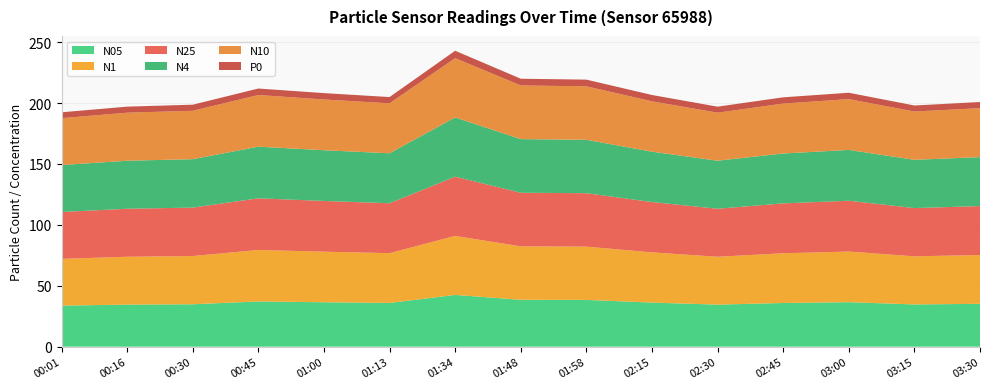

Reading left to right, extract all data points from this chart.

N05: 33.7	34.5	34.8	37.1	36.5	35.9	42.5	38.5	38.4	36.2	34.5	35.9	36.5	34.7	35.2
N1: 38.4	39.3	39.6	42.3	41.5	40.9	48.4	43.9	43.7	41.2	39.3	40.8	41.6	39.5	40.1
N25: 38.5	39.4	39.7	42.4	41.6	41.0	48.6	44.0	43.9	41.3	39.4	40.9	41.7	39.6	40.2
N4: 38.5	39.4	39.8	42.4	41.6	41.0	48.6	44.0	43.9	41.3	39.4	41.0	41.7	39.6	40.2
N10: 38.5	39.4	39.8	42.4	41.7	41.0	48.6	44.0	43.9	41.4	39.4	41.0	41.7	39.6	40.2
P0: 4.8	4.9	5.0	5.3	5.2	5.1	6.1	5.5	5.5	5.2	4.9	5.1	5.2	5.0	5.0